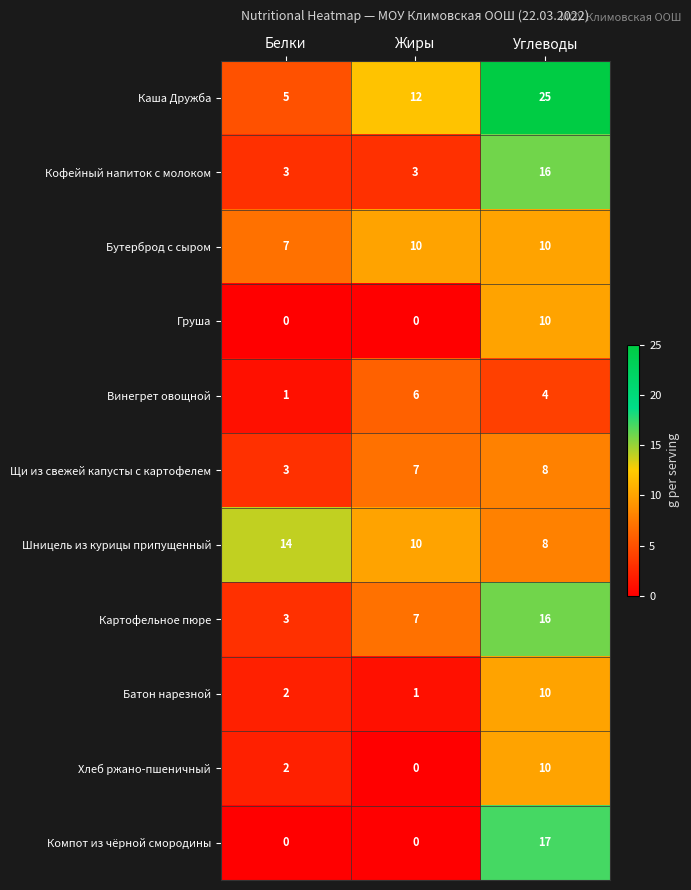

True or false: Батон нарезной has a value of 1 at Жиры.

True